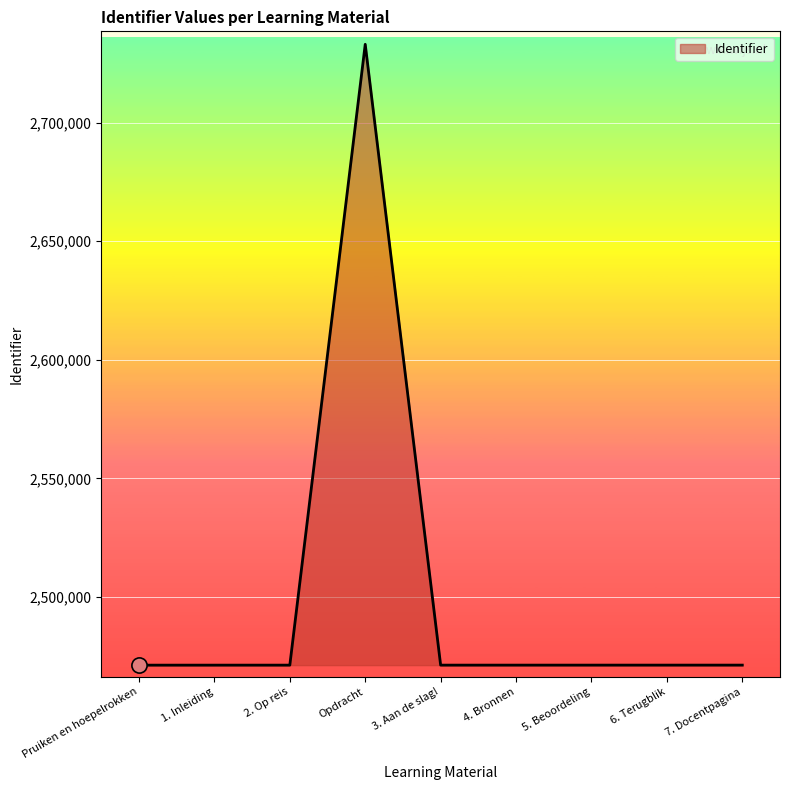

Between 6. Terugblik and Opdracht, which is larger?

Opdracht